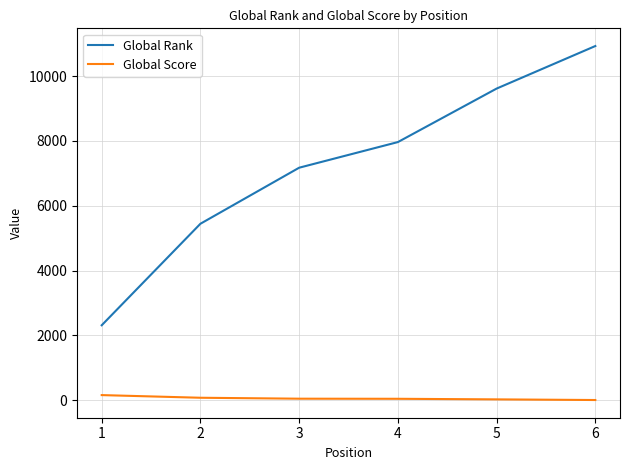

Which series has the widest spread of values?

Global Rank